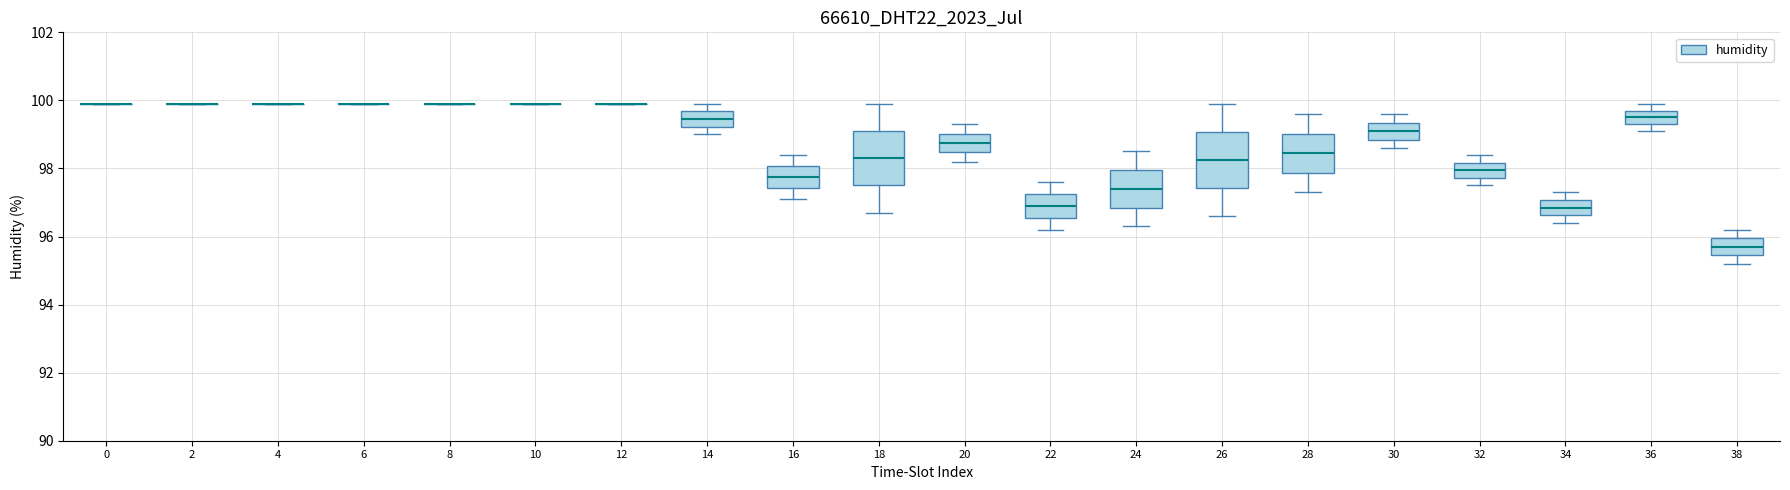

Reading left to right, transcribe this box plot: for each box, give where its median line is, the range the box spans, and where its two whiskers end, as read against the y-axis. The values are not printed on the chart, so give them approximately, as read against the axis.

0: box collapsed to a line at 100.0, whiskers 100.0 to 100.0
2: box collapsed to a line at 100.0, whiskers 100.0 to 100.0
4: box collapsed to a line at 100.0, whiskers 100.0 to 100.0
6: box collapsed to a line at 100.0, whiskers 100.0 to 100.0
8: box collapsed to a line at 100.0, whiskers 100.0 to 100.0
10: box collapsed to a line at 100.0, whiskers 100.0 to 100.0
12: box collapsed to a line at 100.0, whiskers 100.0 to 100.0
14: median 99.4, box 99.2 to 99.6, whiskers 99.0 to 100.0
16: median 97.8, box 97.4 to 98.0, whiskers 97.2 to 98.4
18: median 98.4, box 97.6 to 99.2, whiskers 96.8 to 100.0
20: median 98.8, box 98.4 to 99.0, whiskers 98.2 to 99.4
22: median 97.0, box 96.6 to 97.2, whiskers 96.2 to 97.6
24: median 97.4, box 96.8 to 98.0, whiskers 96.4 to 98.6
26: median 98.2, box 97.4 to 99.0, whiskers 96.6 to 100.0
28: median 98.4, box 97.8 to 99.0, whiskers 97.4 to 99.6
30: median 99.2, box 98.8 to 99.4, whiskers 98.6 to 99.6
32: median 98.0, box 97.8 to 98.2, whiskers 97.6 to 98.4
34: median 96.8, box 96.6 to 97.0, whiskers 96.4 to 97.4
36: median 99.6, box 99.4 to 99.8, whiskers 99.2 to 100.0
38: median 95.8, box 95.4 to 96.0, whiskers 95.2 to 96.2